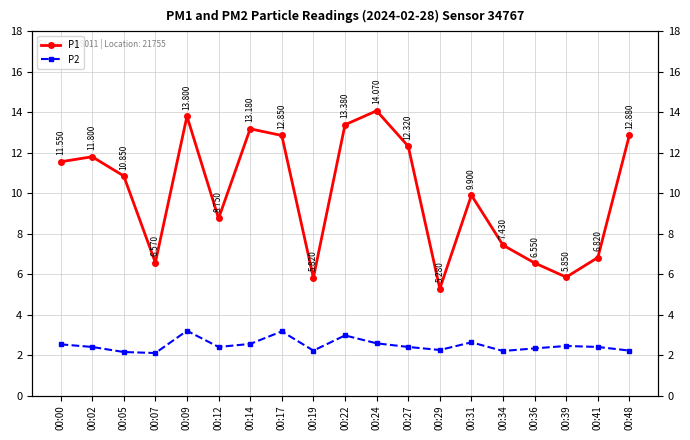

Which category has the highest value in the P2 series?

00:09